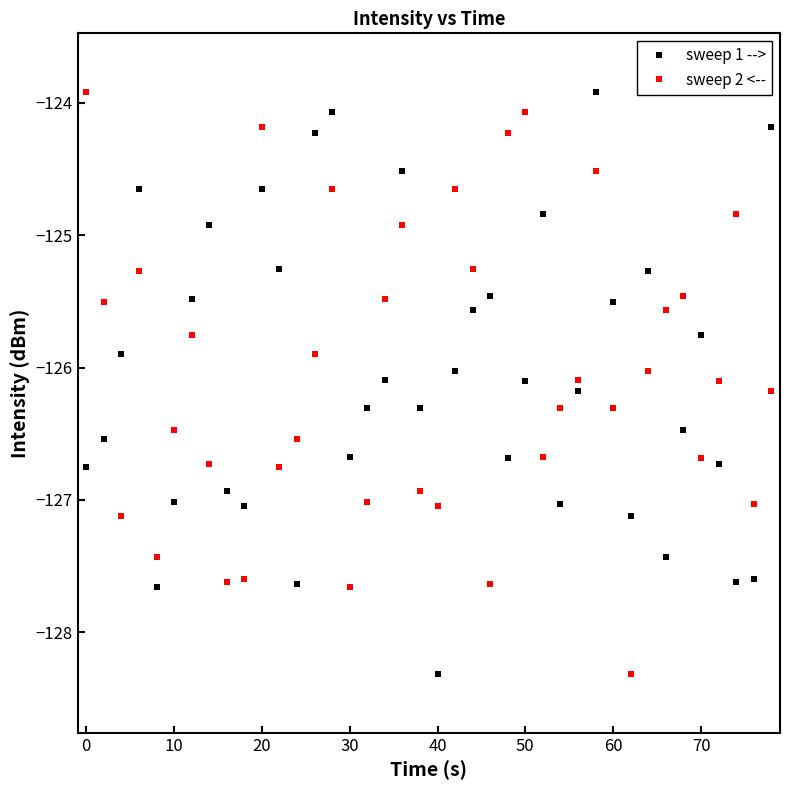

After their last crossing, which series has the higher values: sweep 1 --> or sweep 2 <--?

sweep 1 -->